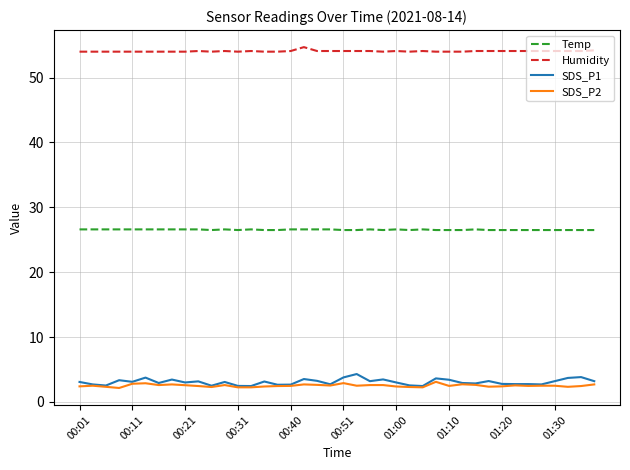

What is the maximum value for Temp?

26.6